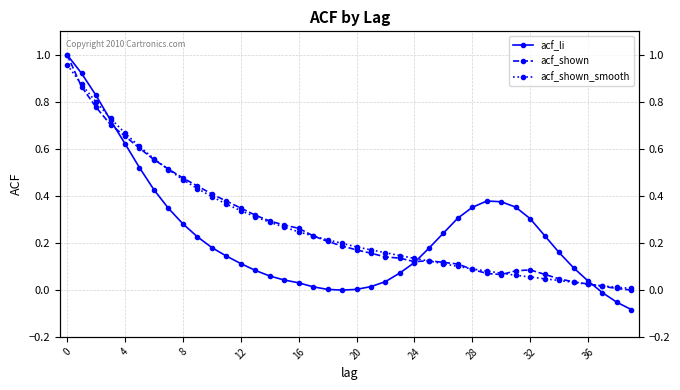

Reading right to left, transcribe all the data shown in this chart.

acf_li: -0.1	-0.1	-0.0	0.0	0.1	0.2	0.2	0.3	0.4	0.4	0.4	0.4	0.3	0.2	0.2	0.1	0.1	0.0	0.0	0.0	-0.0	0.0	0.0	0.0	0.0	0.1	0.1	0.1	0.1	0.2	0.2	0.3	0.3	0.4	0.5	0.6	0.7	0.8	0.9	1.0
acf_shown: -0.0	0.0	0.0	0.0	0.0	0.0	0.1	0.1	0.1	0.1	0.1	0.1	0.1	0.1	0.1	0.1	0.1	0.1	0.2	0.2	0.2	0.2	0.2	0.3	0.3	0.3	0.3	0.3	0.4	0.4	0.4	0.5	0.5	0.6	0.6	0.7	0.7	0.8	0.9	1.0
acf_shown_smooth: 0.0	0.0	0.0	0.0	0.0	0.0	0.0	0.1	0.1	0.1	0.1	0.1	0.1	0.1	0.1	0.1	0.1	0.2	0.2	0.2	0.2	0.2	0.2	0.2	0.3	0.3	0.3	0.3	0.4	0.4	0.4	0.5	0.5	0.6	0.6	0.7	0.7	0.8	0.9	1.0